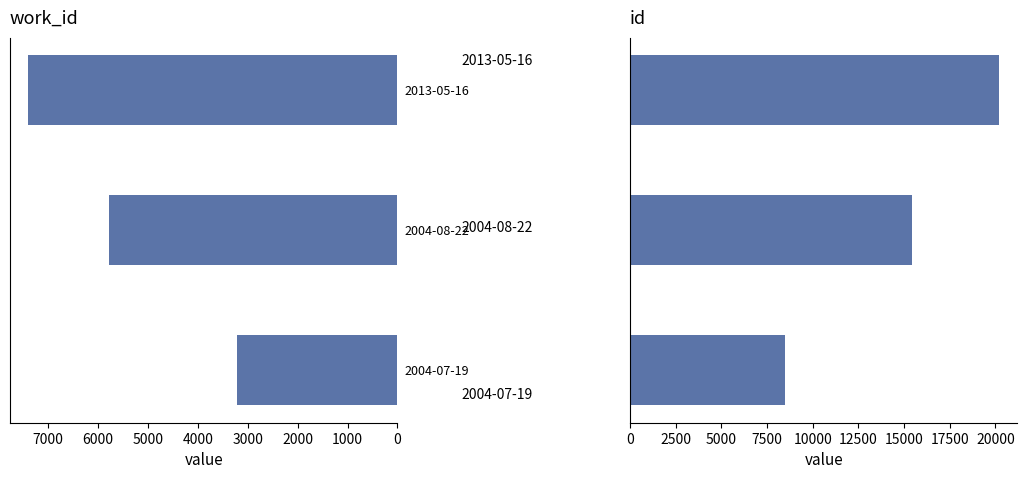

How many data points in work_id are above 5782?

1